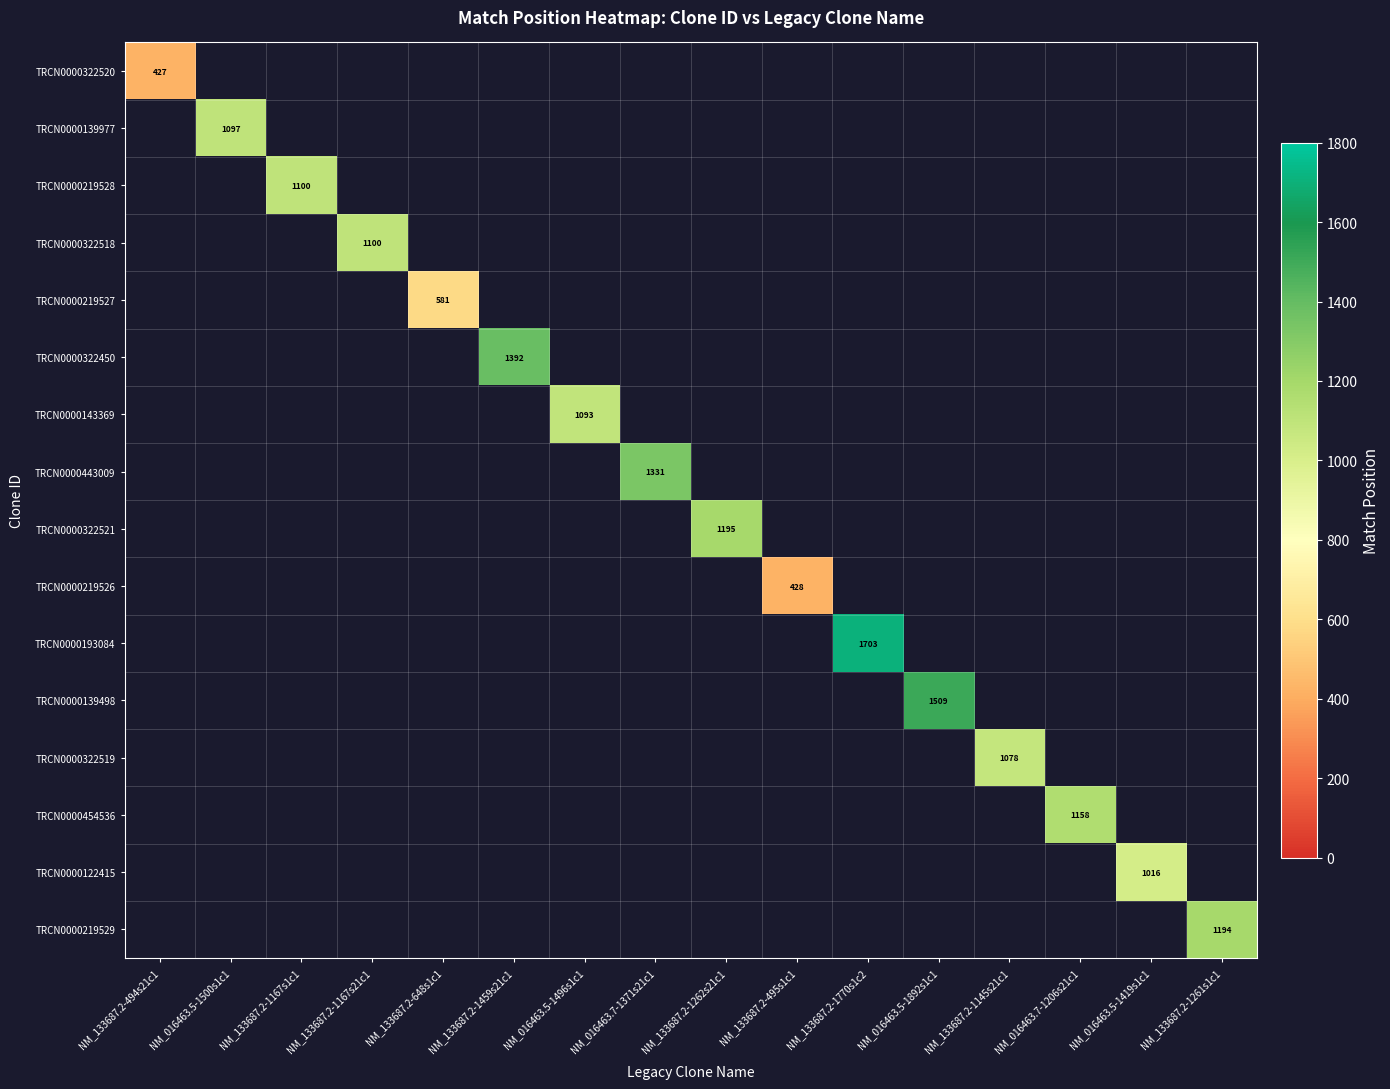

Is it true that TRCN0000322520 equals 427 at NM_133687.2-494s21c1?

True